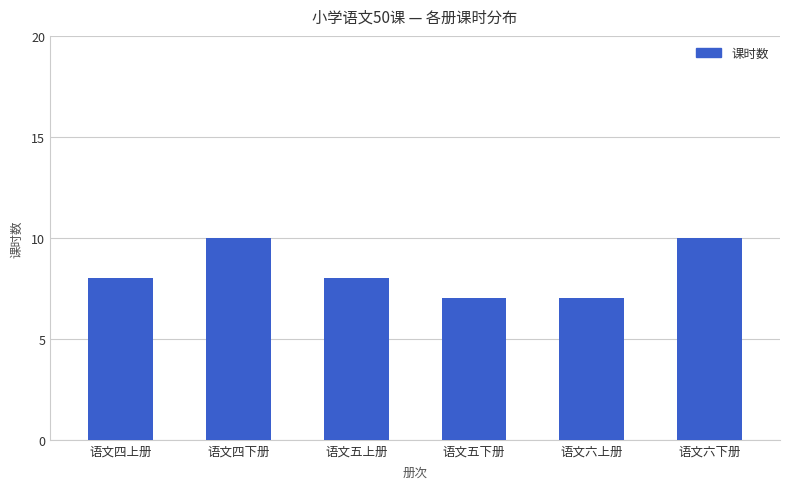

Reading left to right, list all the values displayed in this chart.

8	10	8	7	7	10